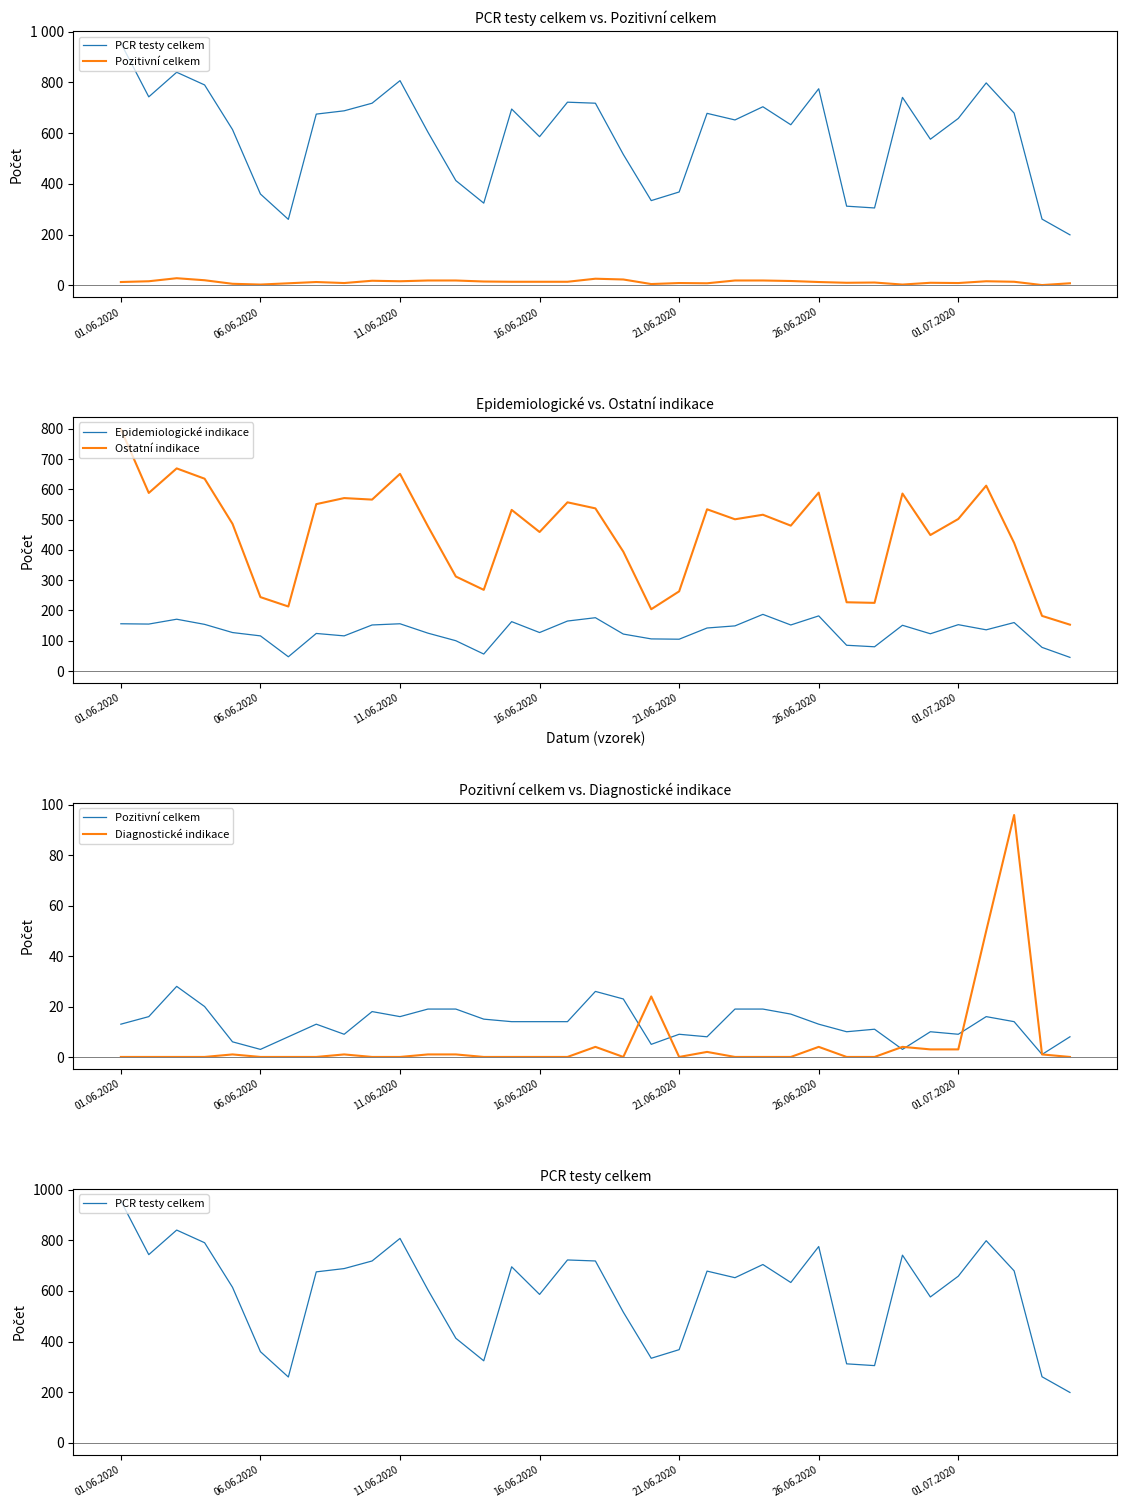

How many data points in PCR testy celkem are above 658?

17